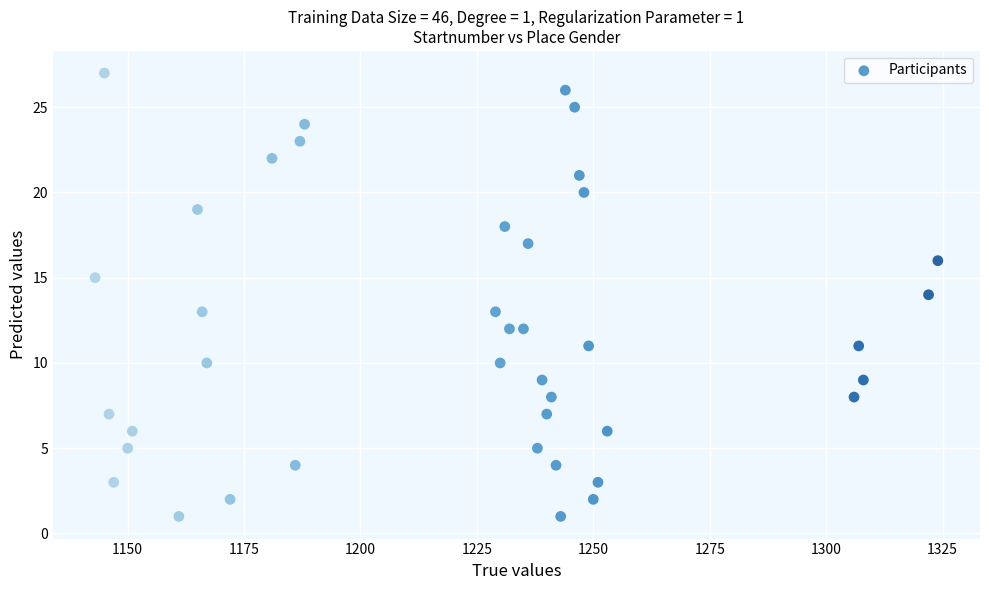

What is the range of Y values (max minus min)?

26